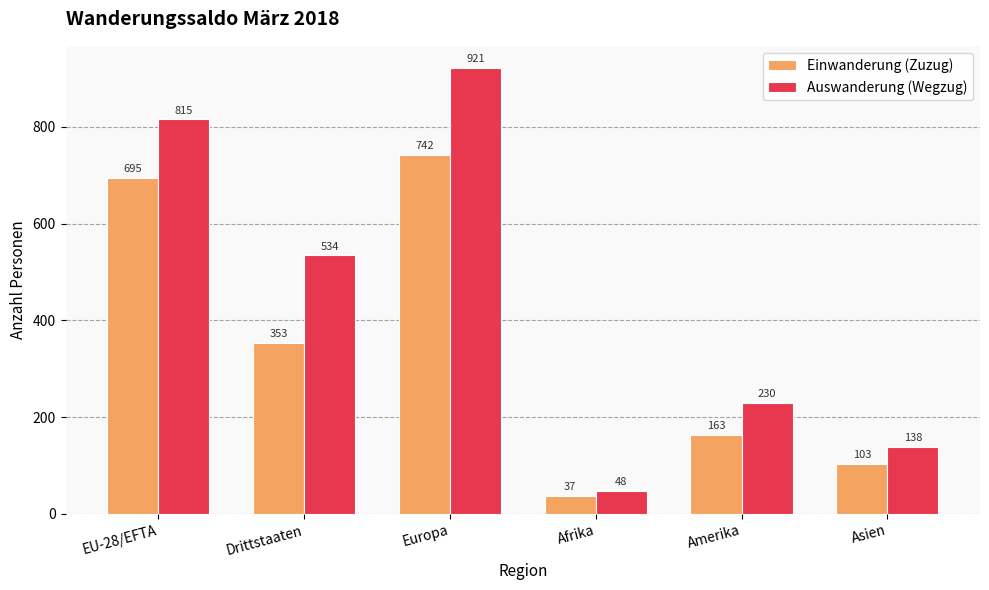

The value of Einwanderung (Zuzug) at Amerika is 110. True or false?

False